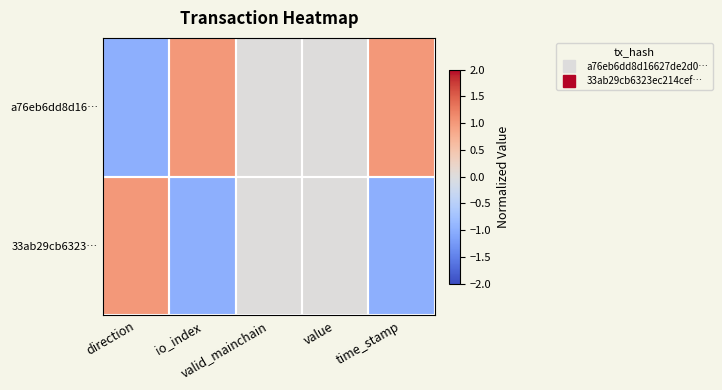

Reading left to right, list all the values displayed in this chart.

a76eb6dd8d16…: direction=-1	io_index=1	valid_mainchain=0	value=0	time_stamp=1
33ab29cb6323…: direction=1	io_index=-1	valid_mainchain=0	value=0	time_stamp=-1